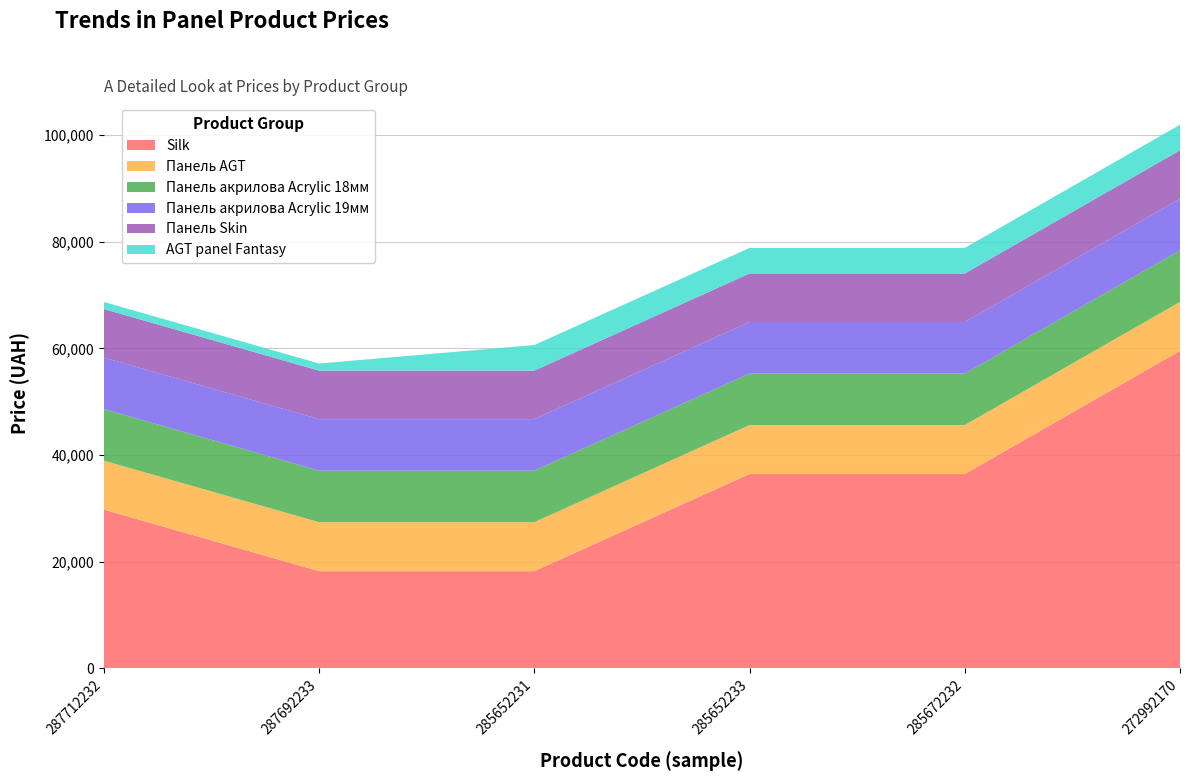

Reading right to left, list all the values displayed in this chart.

Silk: 59523.0	36424.0	36424.0	18212.0	18212.0	29761.5
Панель AGT: 9185.1	9185.1	9185.1	9185.1	9185.1	9185.1
Панель акрилова Acrylic 18мм: 9664.7	9664.7	9664.7	9664.7	9664.7	9664.7
Панель акрилова Acrylic 19мм: 9664.7	9664.7	9664.7	9664.7	9664.7	9664.7
Панель Skin: 9092.0	9092.0	9092.0	9092.0	9092.0	9092.0
AGT panel Fantasy: 4796.4	4796.4	4796.4	4796.4	1332.7	1332.7